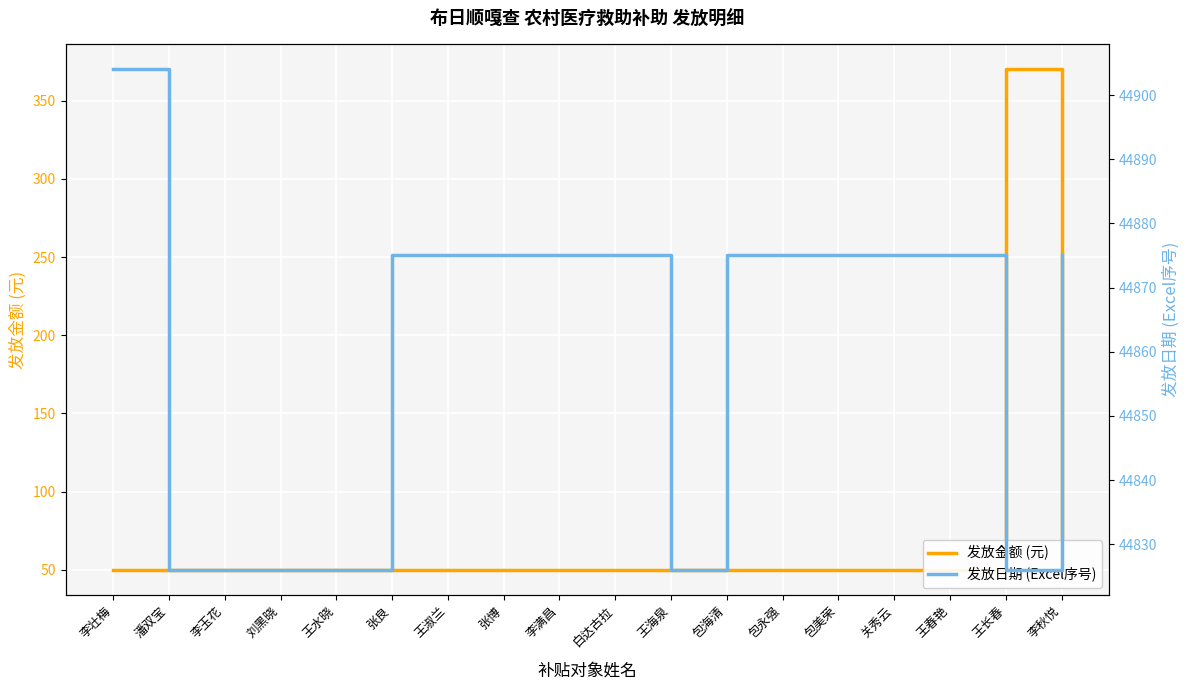

At which category is the sum across all series the highest?

王长春